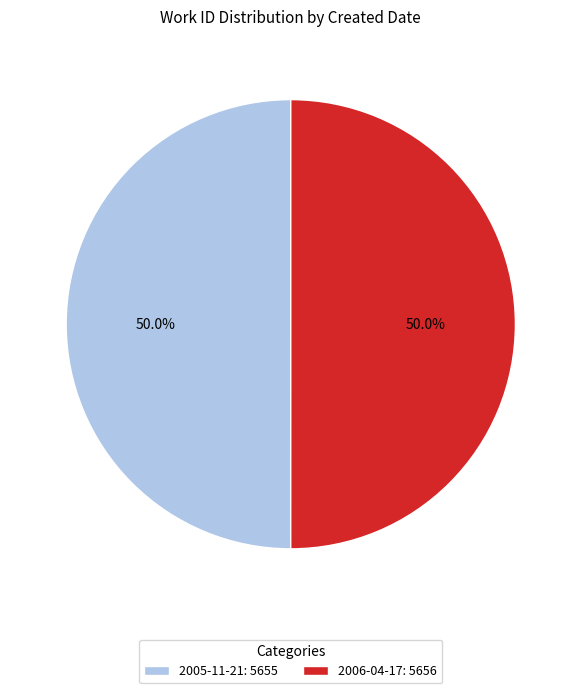

Is it true that 2005-11-21 is 58% of the pie?

False